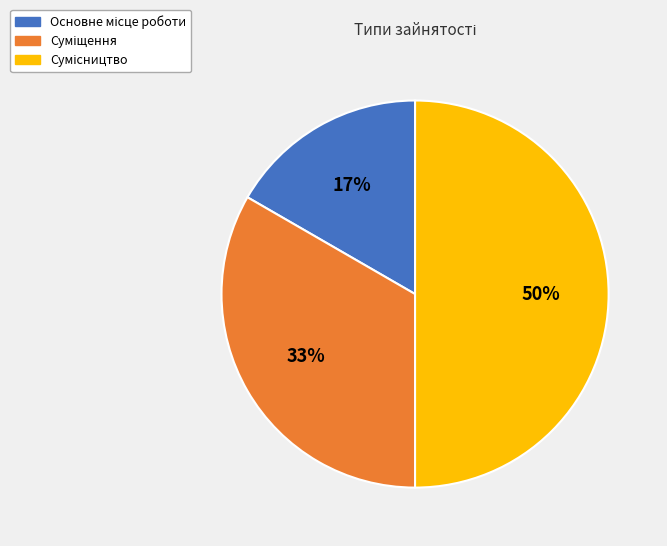

Count the number of slices in the pie.

3